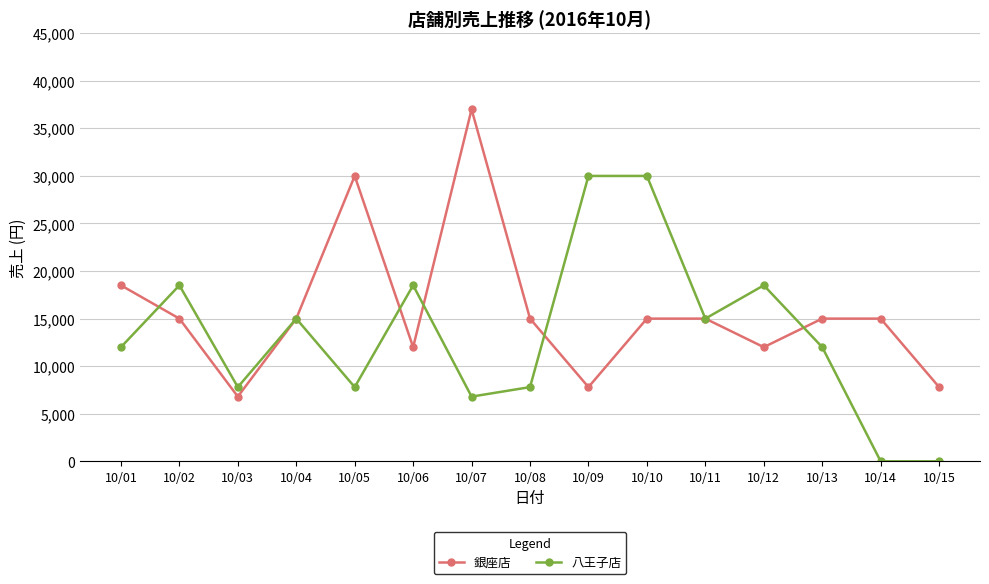

How many interior local valleys does the 銀座店 series have?

4